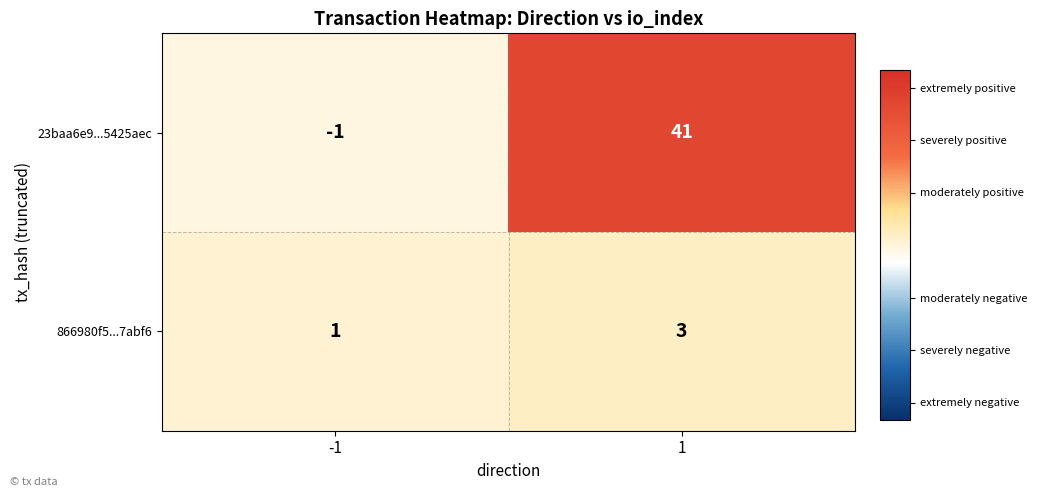

At -1, list the series in order from smallest to largest.

23baa6e9...5425aec, 866980f5...7abf6